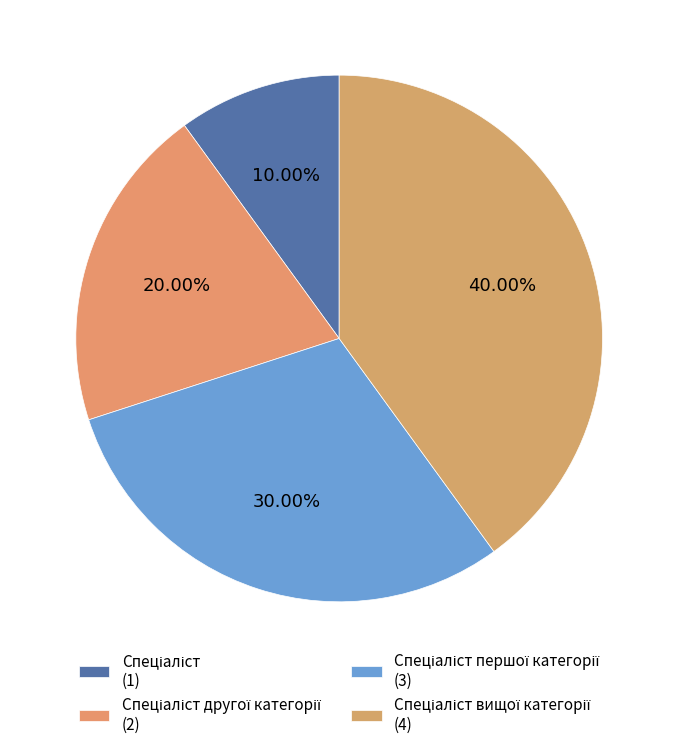

How many segments does this pie chart have?

4